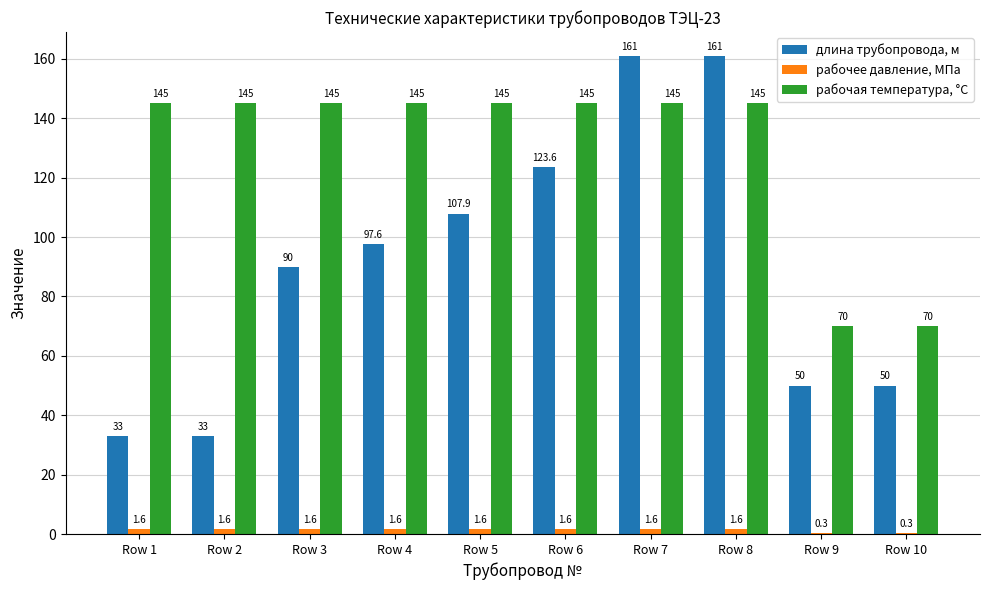

What value does the рабочая температура, °С series have at Row 10?

70.0